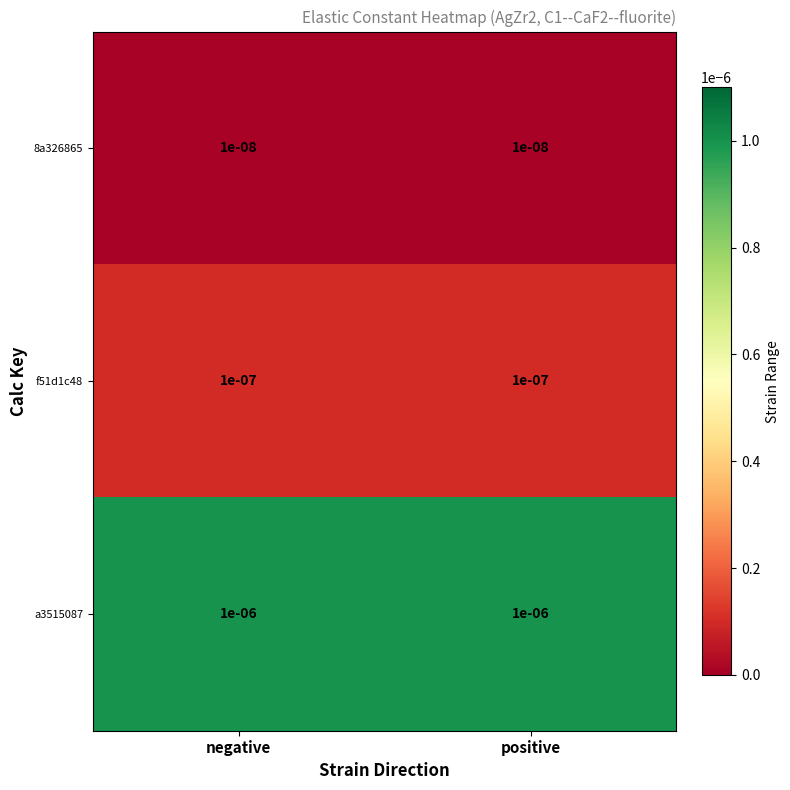

Is the value of a3515087 at positive greater than the value of f51d1c48 at positive?

Yes